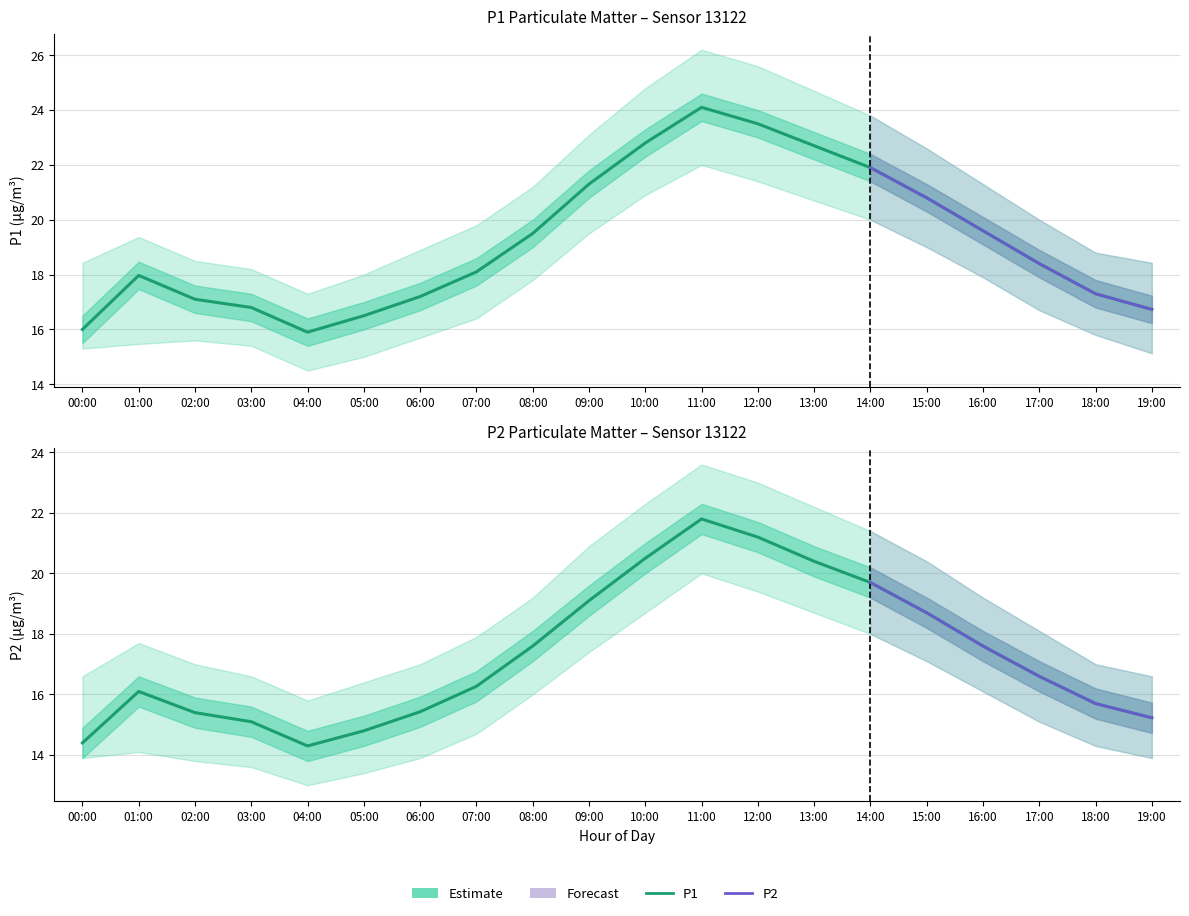

What is the sum of the P1_upper values at 01:00 and 03:00?

37.6